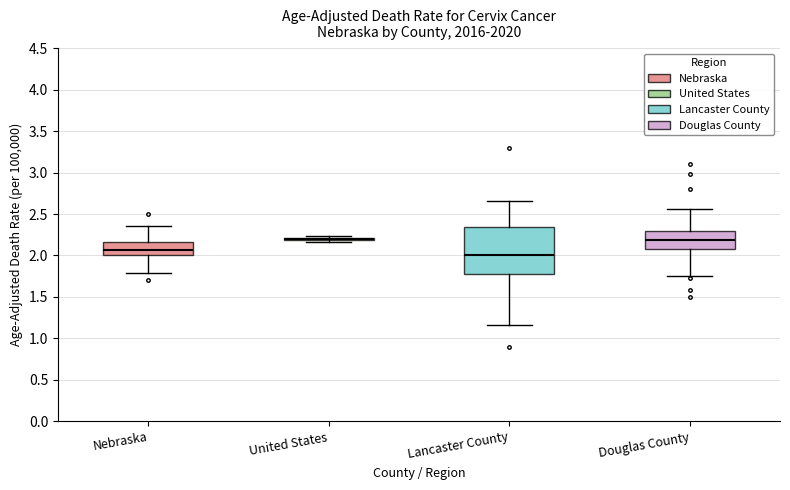

Reading left to right, read every box against the y-axis: the position of its median line, the range the box covers, and the ends of its whiskers. The values are not printed on the chart, so give them approximately, as read against the axis.

Nebraska: median 2.05, box 2.00 to 2.15, whiskers 1.80 to 2.35
United States: box collapsed to a line at 2.20, whiskers 2.15 to 2.25
Lancaster County: median 2.00, box 1.80 to 2.35, whiskers 1.15 to 2.65
Douglas County: median 2.20, box 2.05 to 2.30, whiskers 1.75 to 2.55